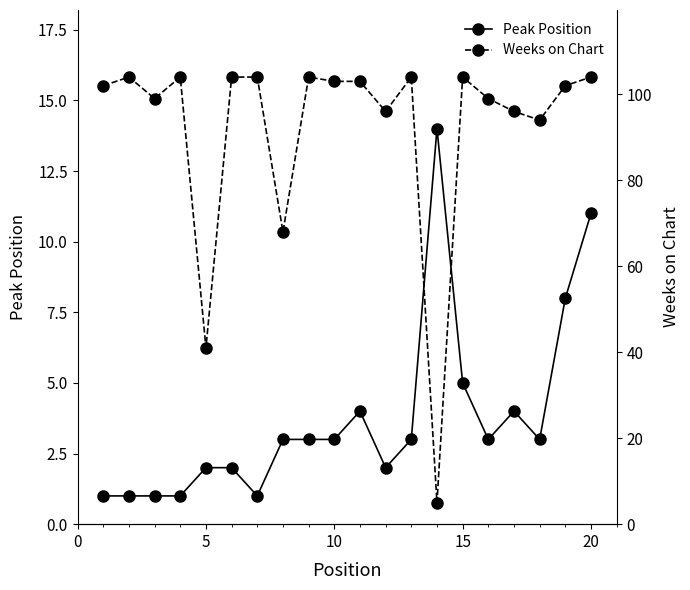

True or false: Weeks on Chart has more than 2 points higher than both neighbors.

True